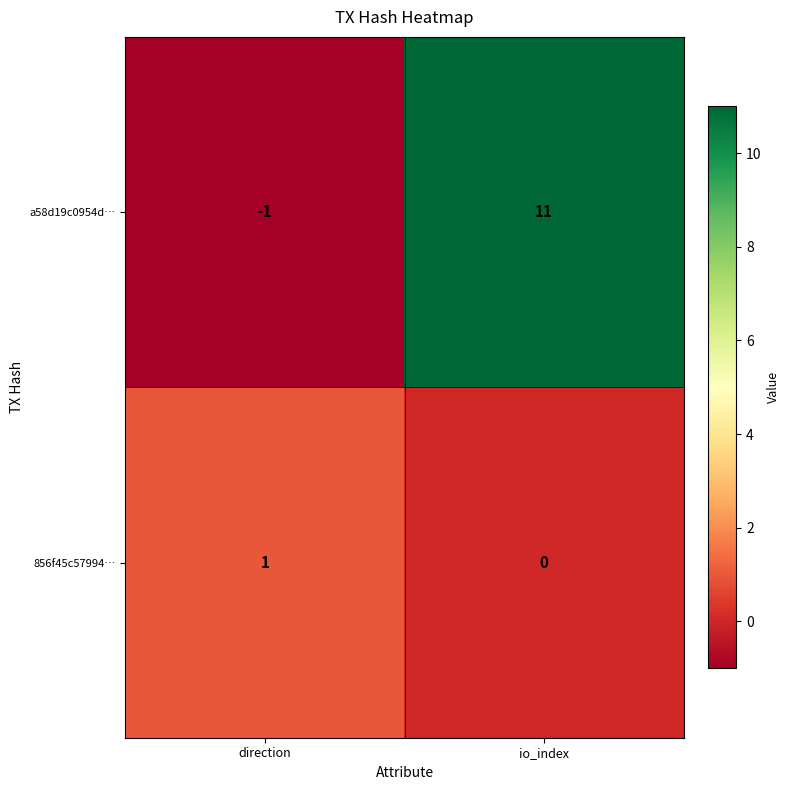

Read the a58d19c0954d… value at io_index, to the nearest 5.

10